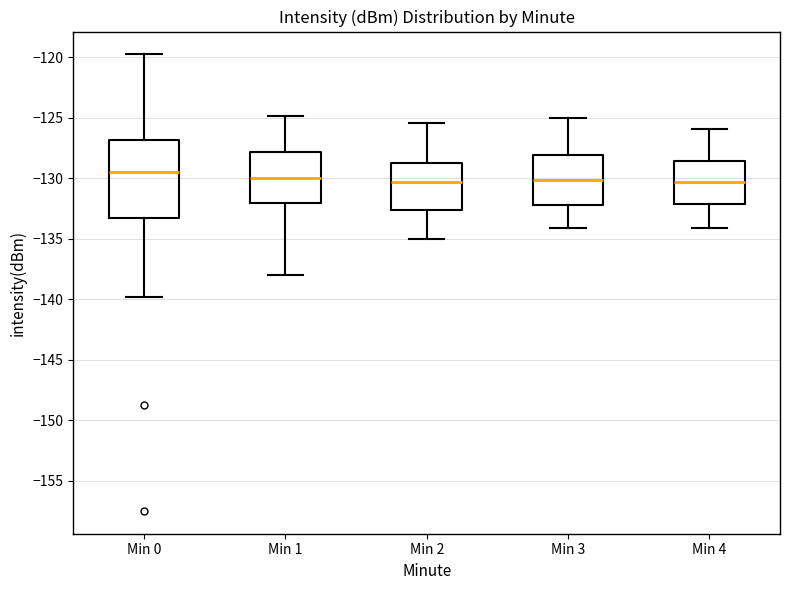

Reading left to right, read every box against the y-axis: the position of its median line, the range the box covers, and the ends of its whiskers. The values are not printed on the chart, so give them approximately, as read against the axis.

Min 0: median -129.5, box -133.5 to -127.0, whiskers -140.0 to -120.0
Min 1: median -130.0, box -132.0 to -128.0, whiskers -138.0 to -125.0
Min 2: median -130.5, box -132.5 to -128.5, whiskers -135.0 to -125.5
Min 3: median -130.0, box -132.0 to -128.0, whiskers -134.0 to -125.0
Min 4: median -130.5, box -132.0 to -128.5, whiskers -134.0 to -126.0